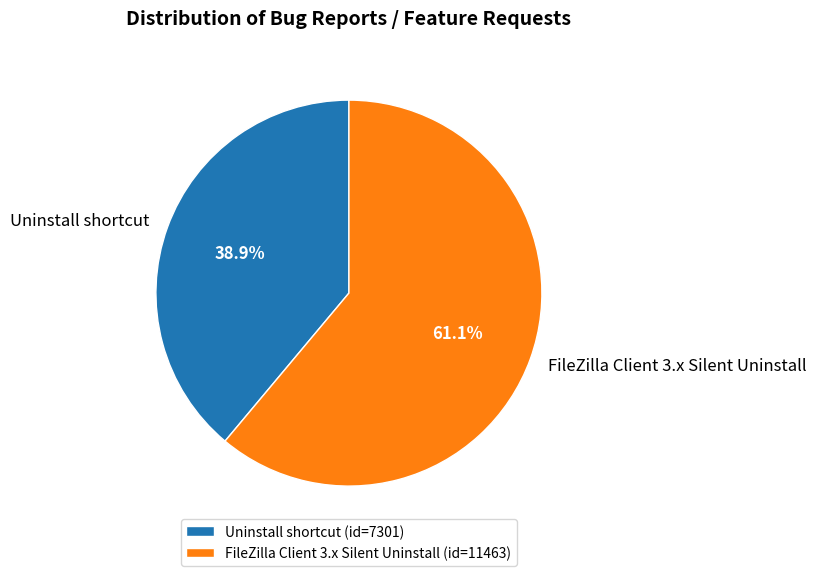

What is the largest slice in the pie chart?

FileZilla Client 3.x Silent Uninstall